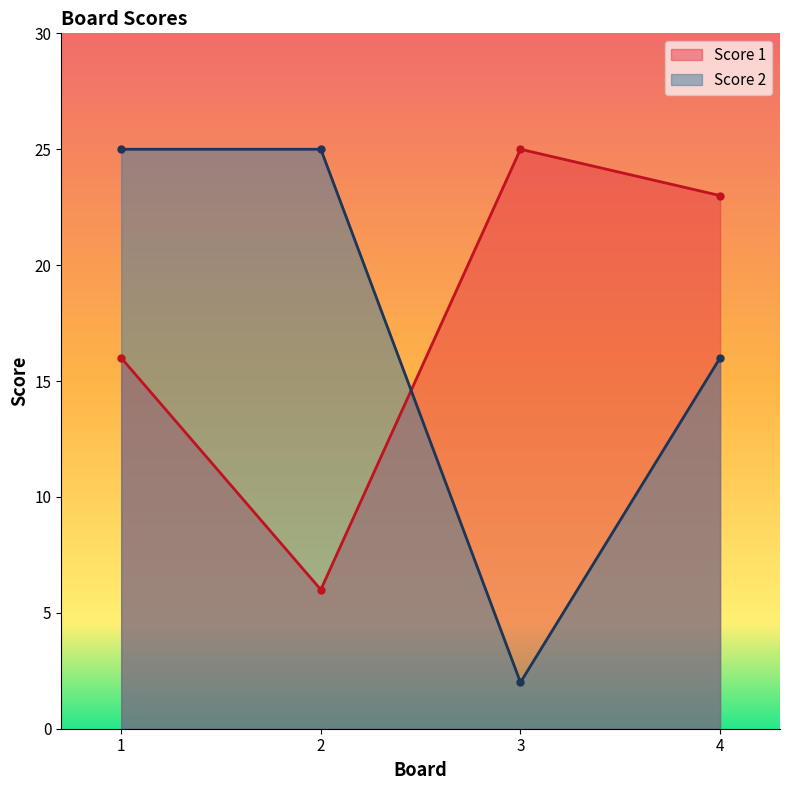

Which series changed the most between 1 and 3?

Score 2